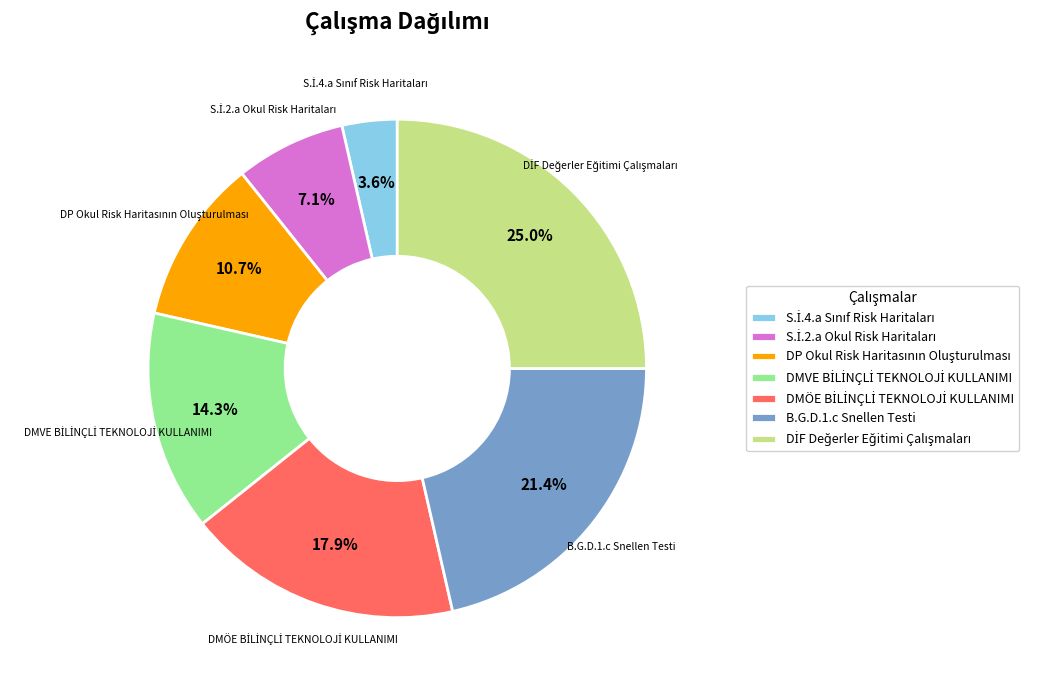

How many segments does this pie chart have?

7